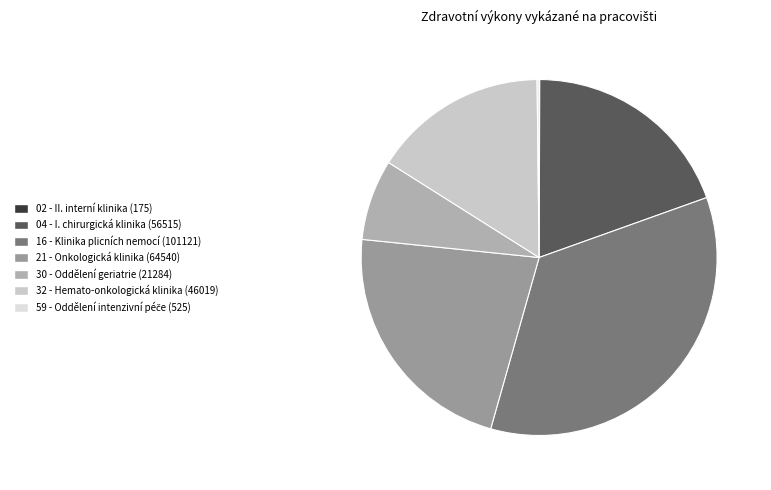

How many slices are in this pie chart?

7